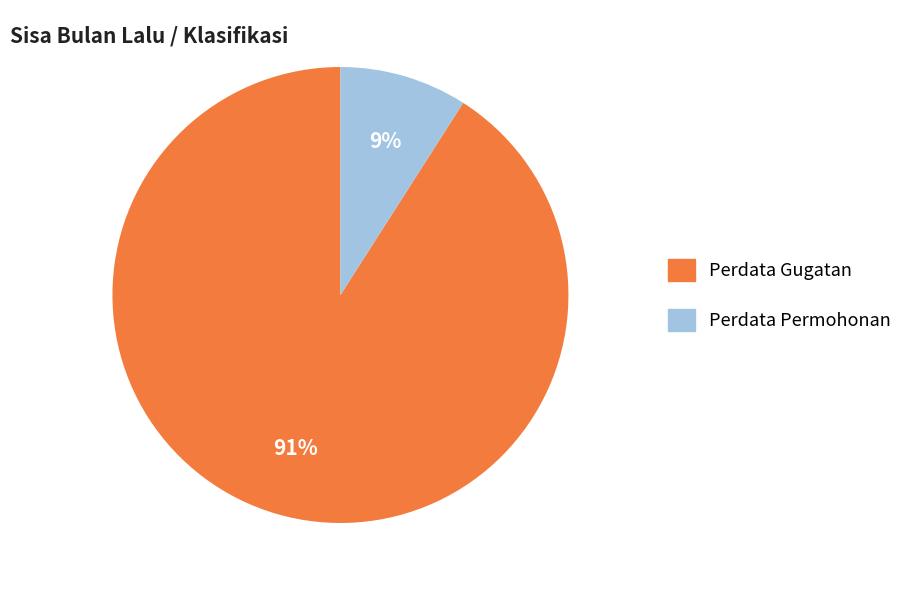

Combined, do Perdata Gugatan and Perdata Permohonan account for over 50%?

Yes